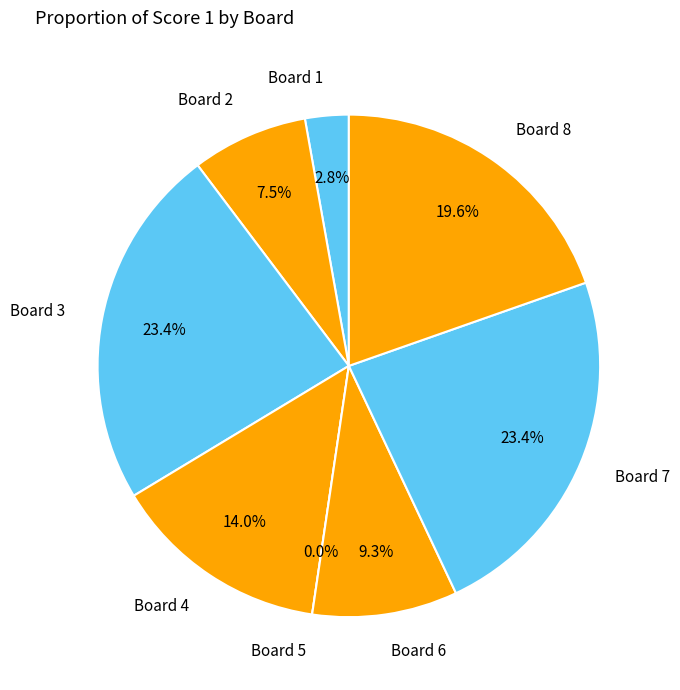

Rank the categories by value from highest to lowest.

Board 3, Board 7, Board 8, Board 4, Board 6, Board 2, Board 1, Board 5